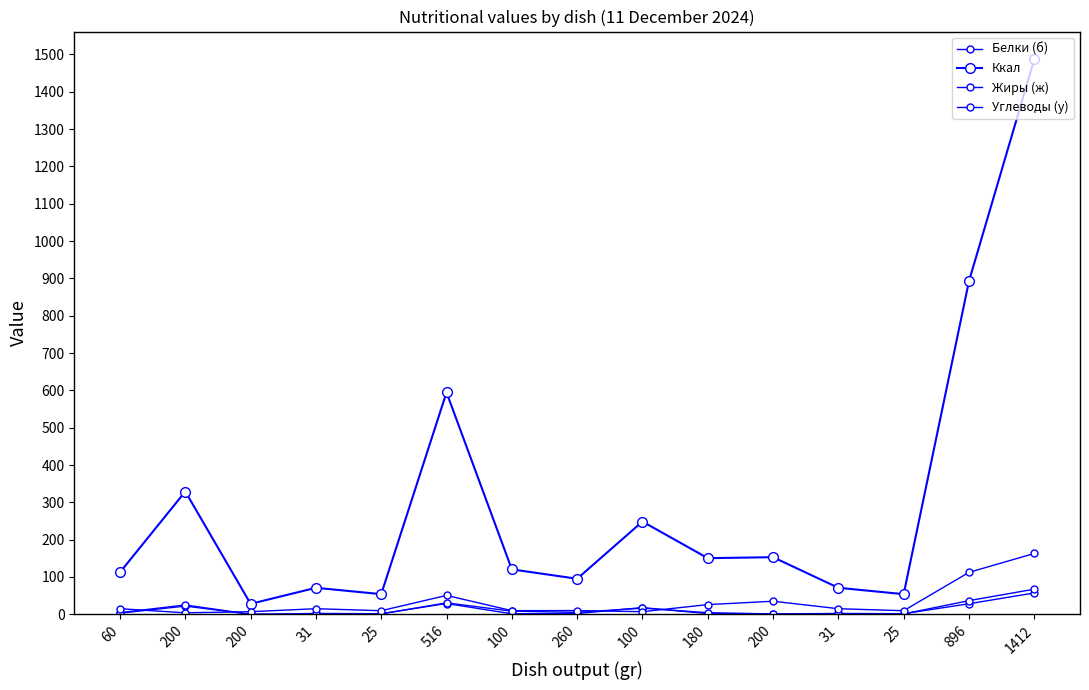

True or false: Жиры (ж) has more than 2 interior local peaks.

True